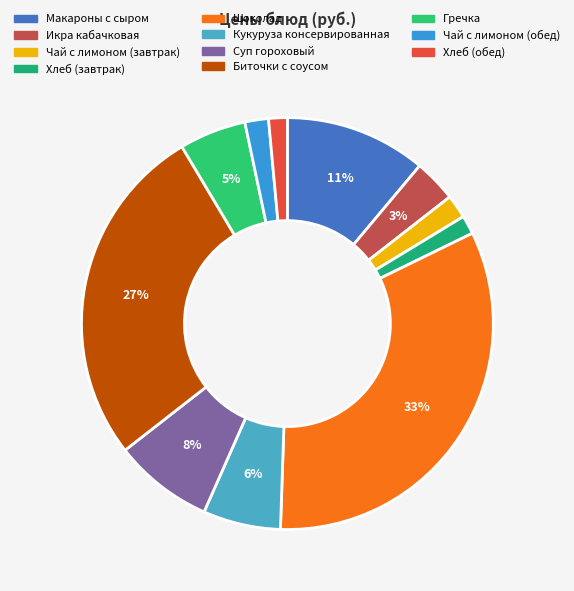

To the nearest percent, what is the combined percentage of Макароны с сыром and Биточки с соусом?

38%